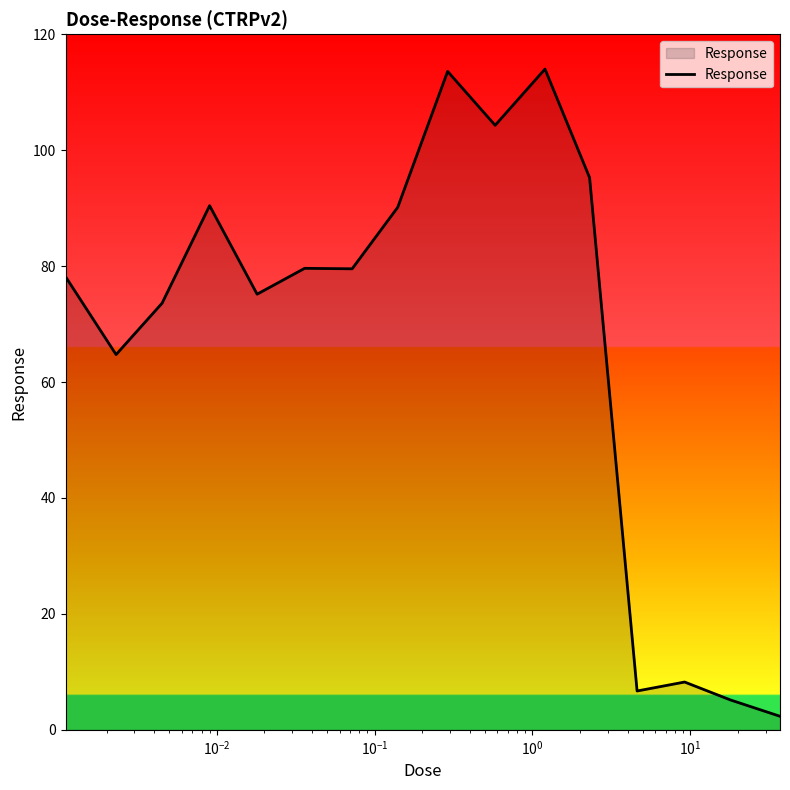

What is the greatest value displayed?

114.0